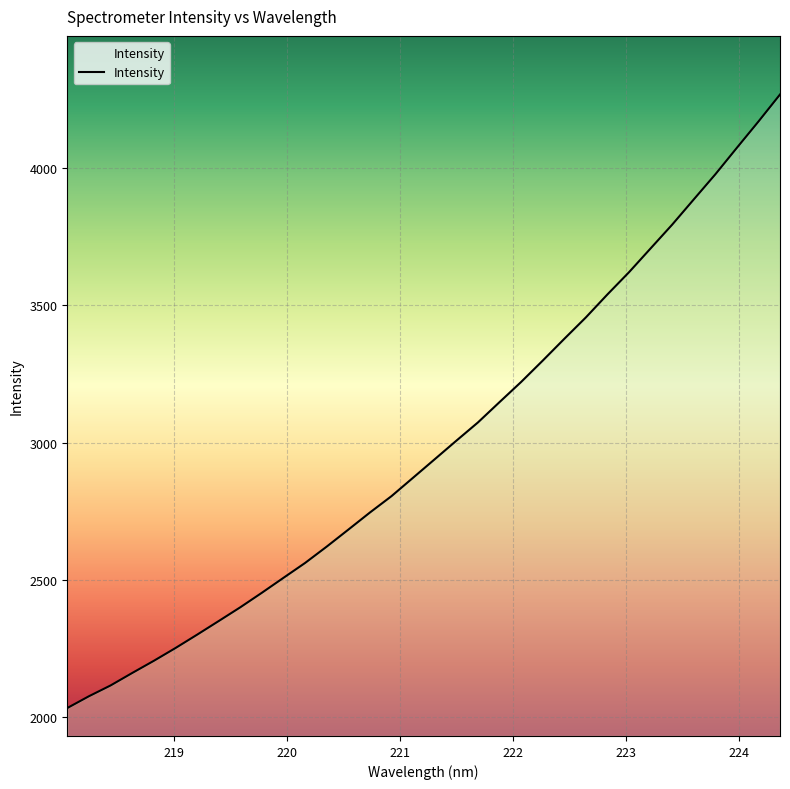

What is the maximum value shown in the chart?

4267.1